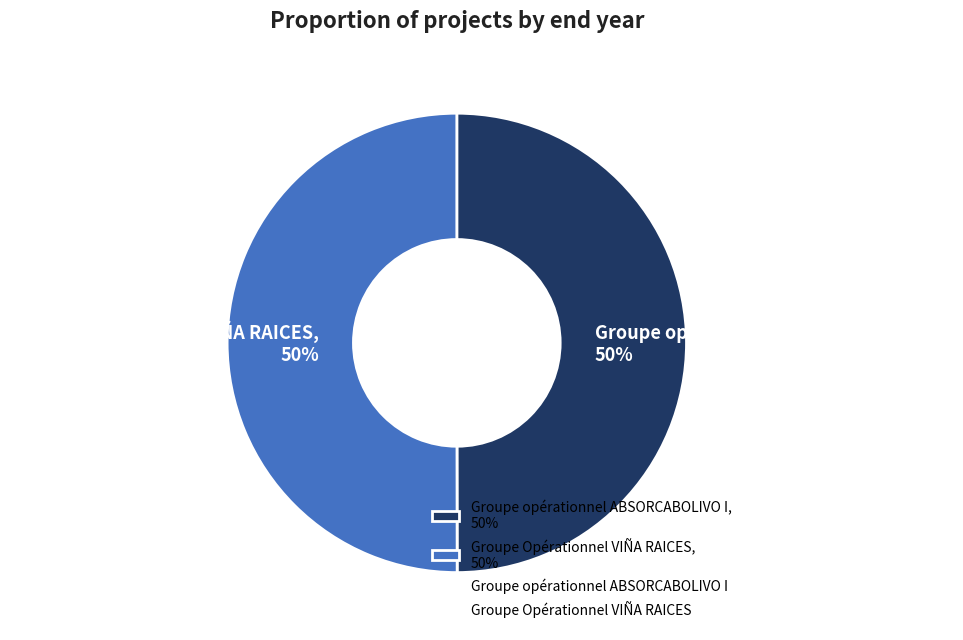

What is the ratio of the value at Groupe Opérationnel VIÑA RAICES, 50% to the value at Groupe opérationnel ABSORCABOLIVO I, 50%?

1.0